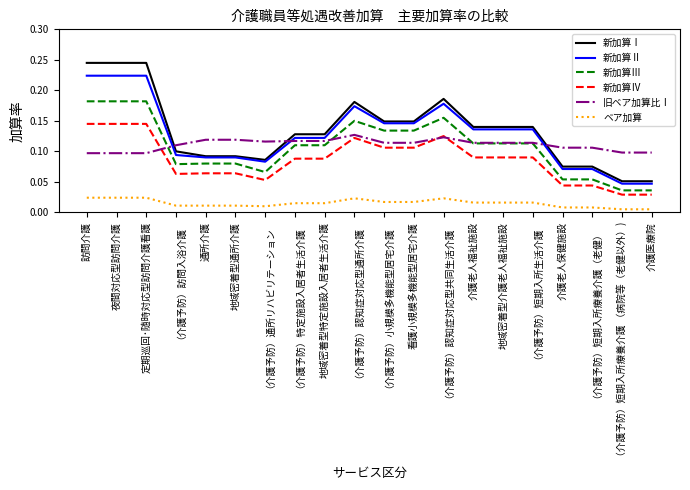

What is the total value across all series at 地域密着型介護老人福祉施設?

0.6